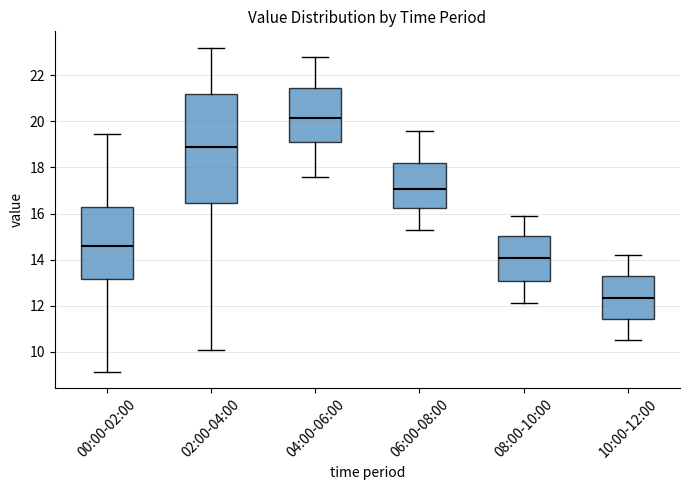

Comparing the boxes themselves (not the whiskers), which one is the tallest?

02:00-04:00